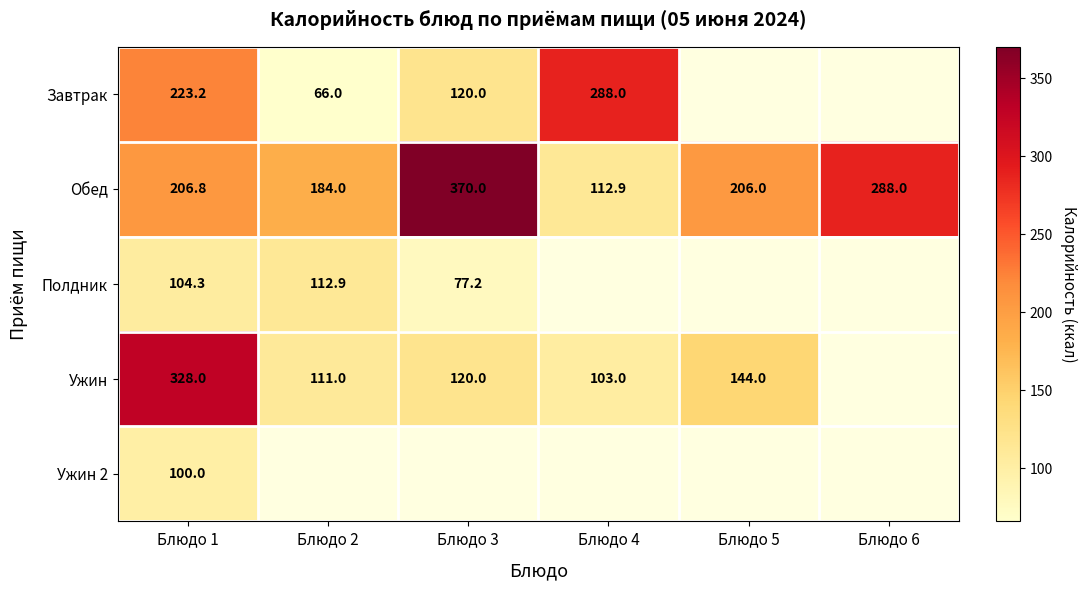

What is the difference between the highest and lowest values at Блюдо 1?

228.0